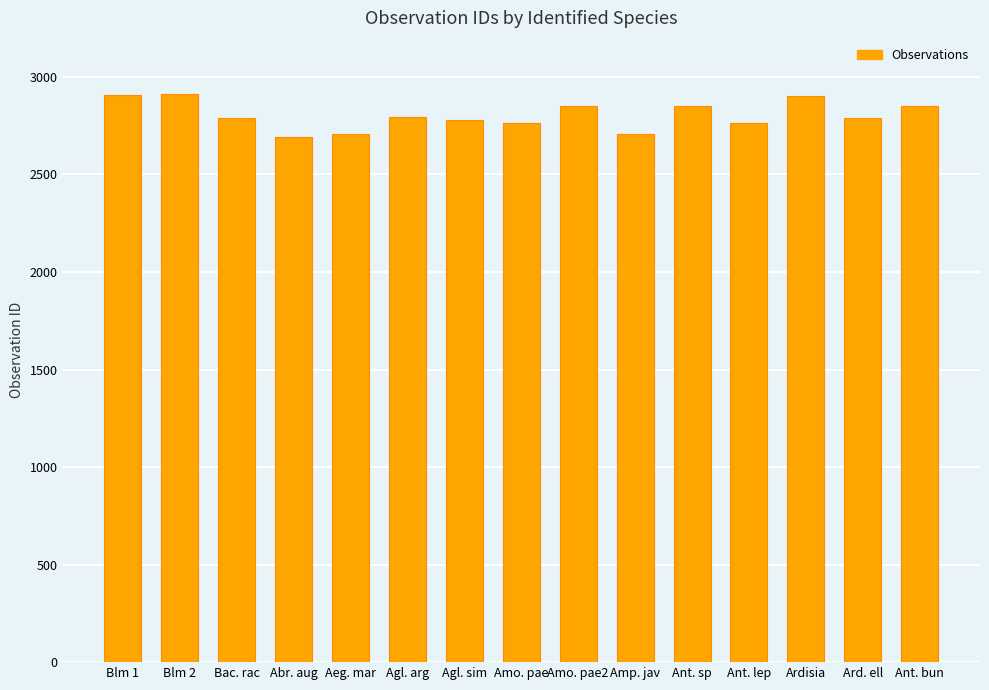

Is it true that the value at Aeg. mar is 723?

False